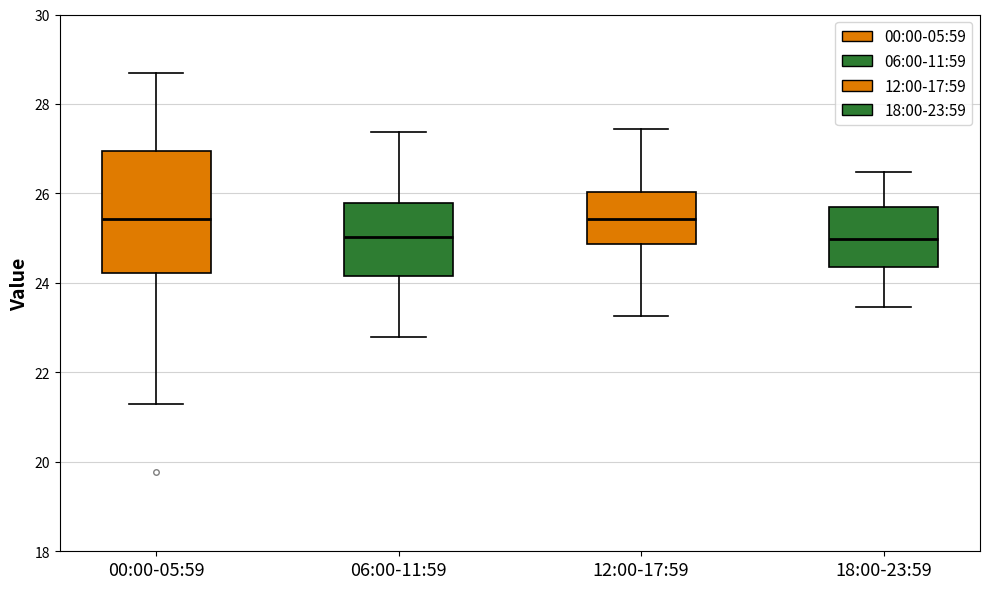

Comparing the boxes themselves (not the whiskers), which one is the tallest?

00:00-05:59